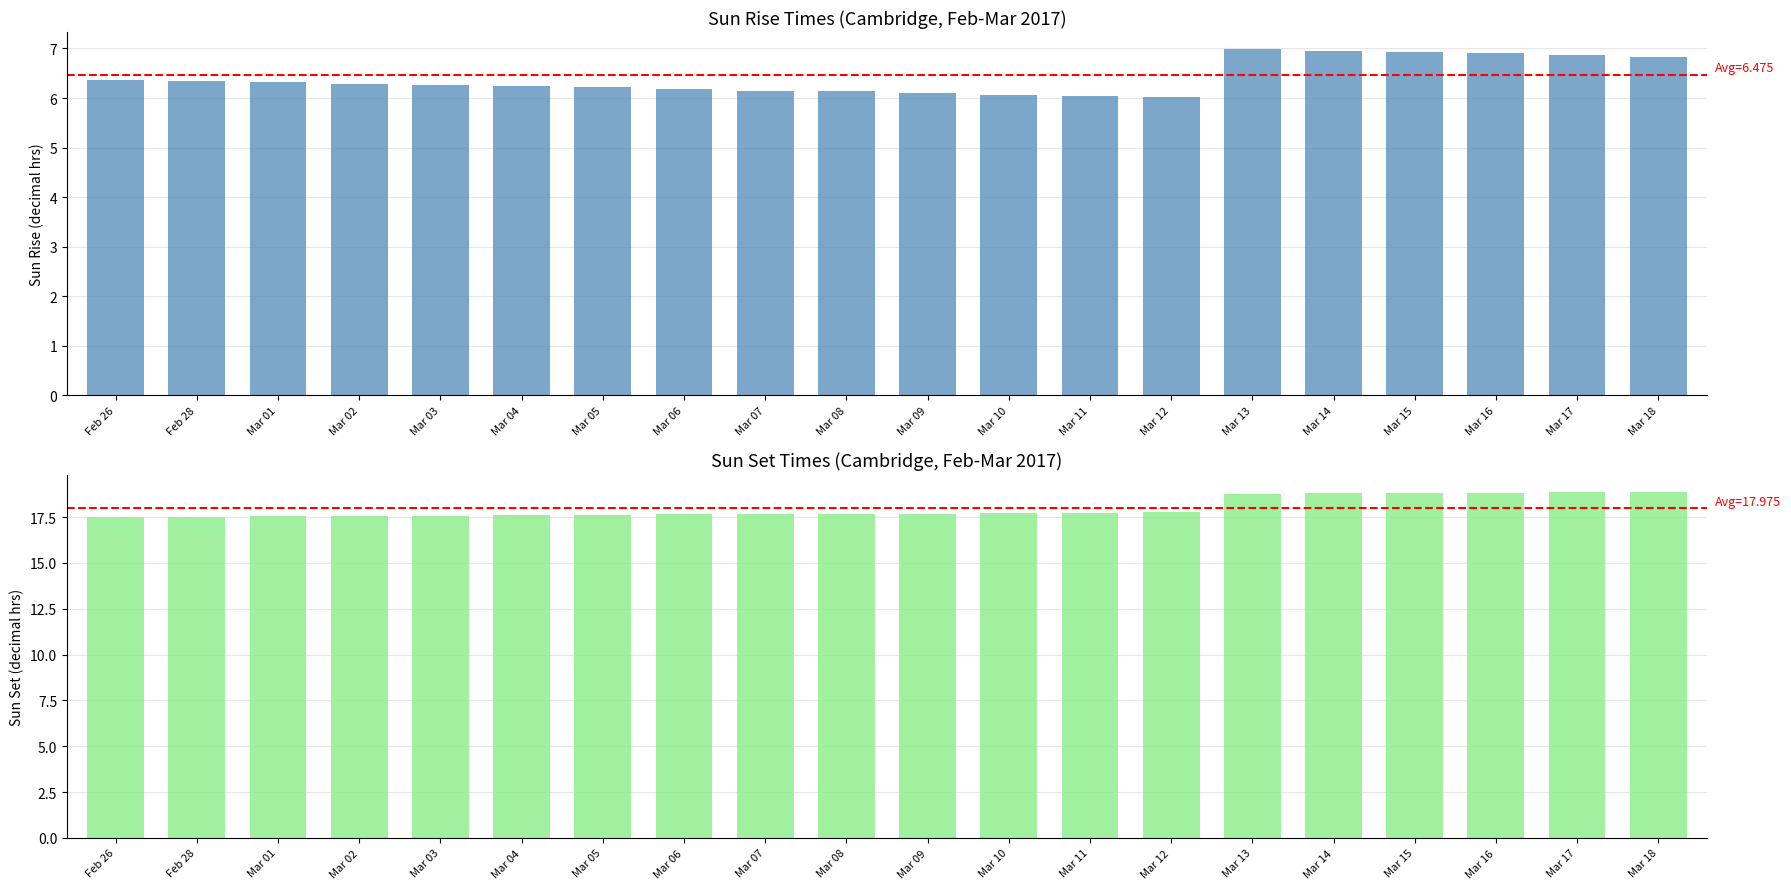

What is the value of the Sun Rise bar at the 16th from the left?

7.0